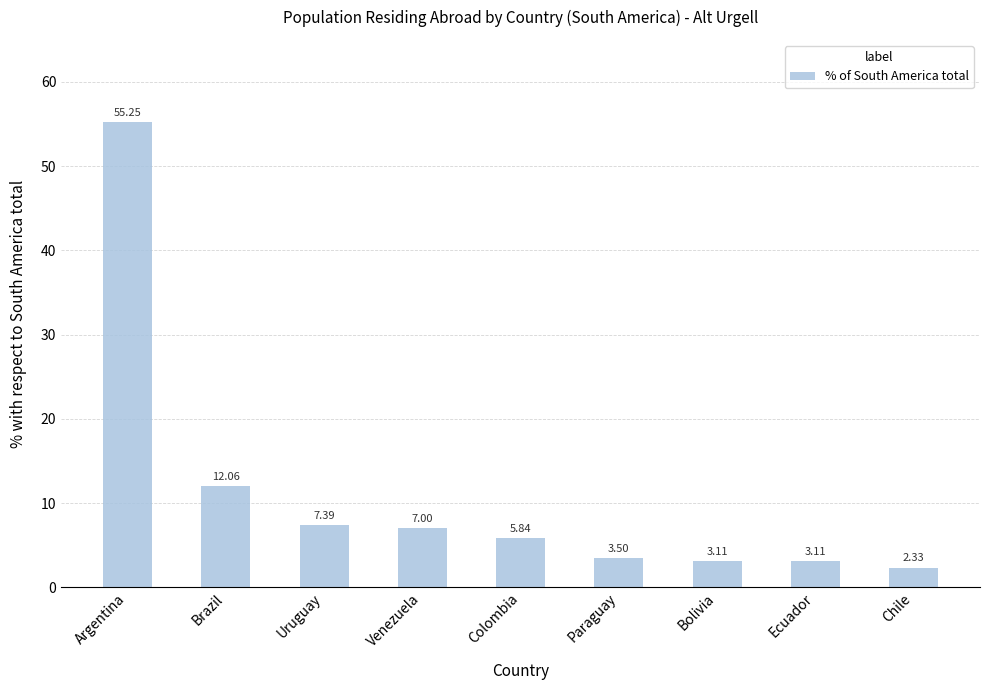

Approximately how many times larger is the value at Chile compared to Venezuela?

0.3